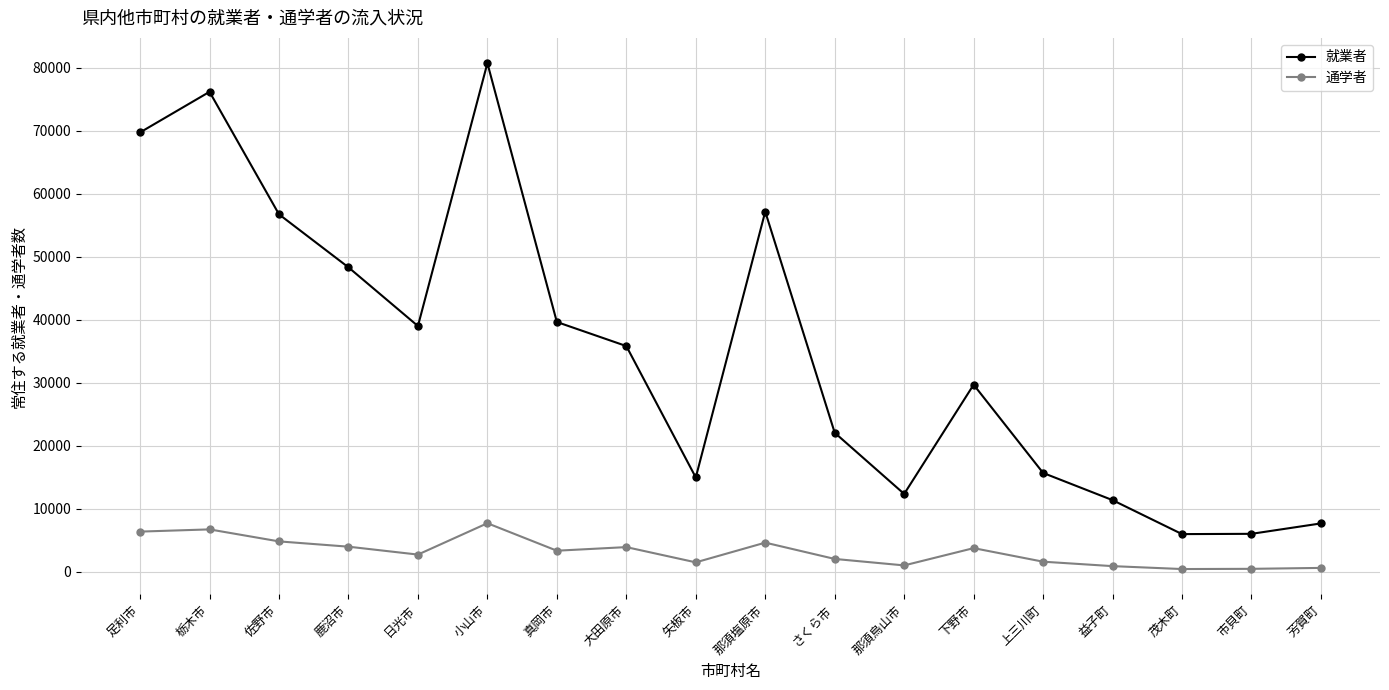

What is the greatest value displayed?

80727